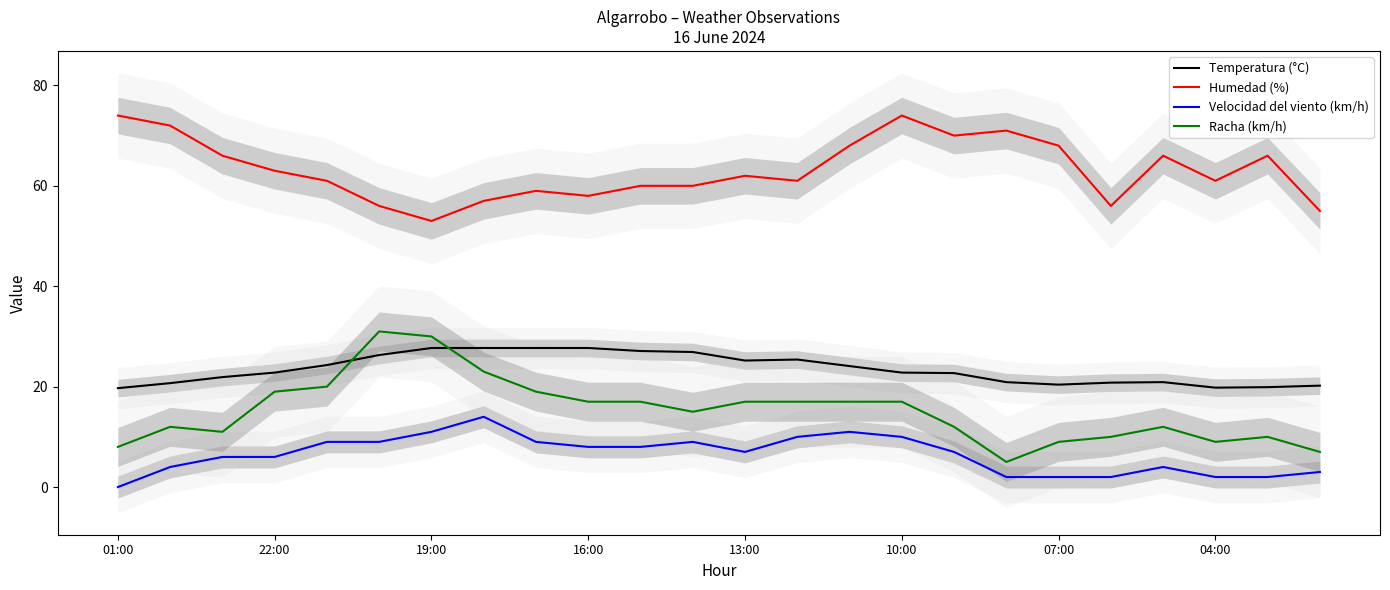

What is the average value of the Temperatura (°C) series?

23.5